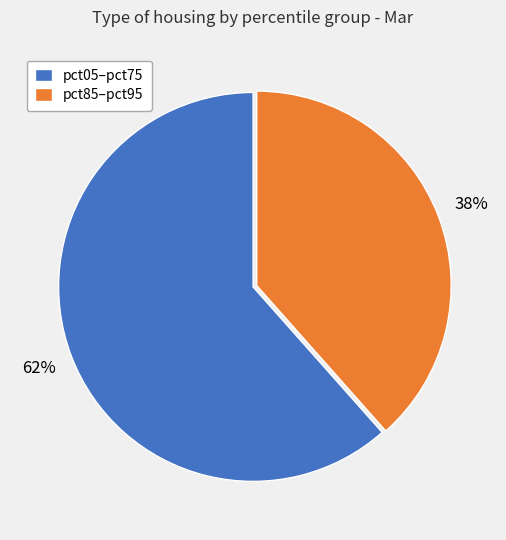

How many slices are in this pie chart?

2